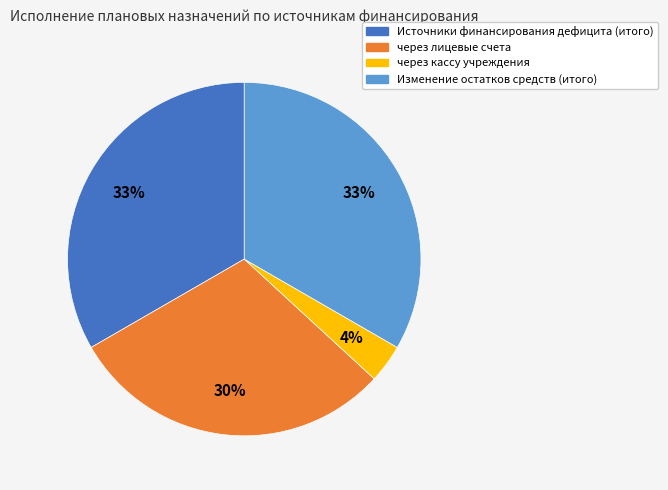

Which slice is the smallest?

через кассу учреждения